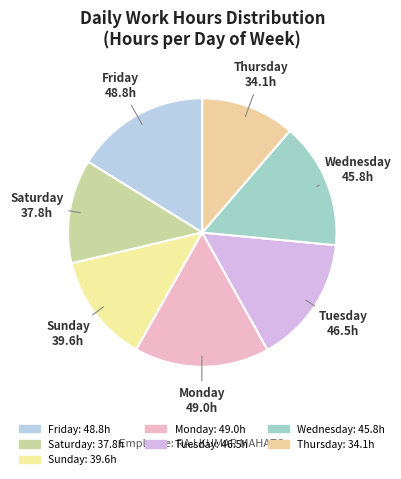

How many segments does this pie chart have?

7